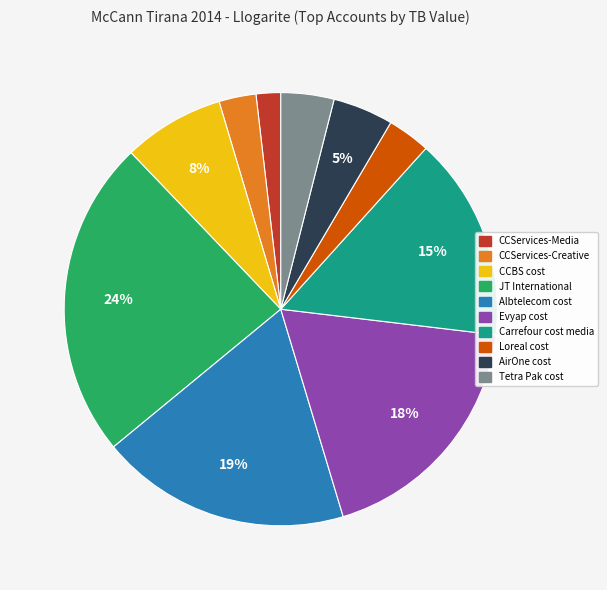

Does Tetra Pak cost account for over 50% of the chart?

No